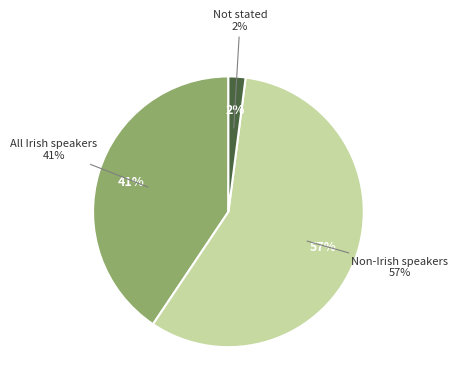

To the nearest percent, what portion does Not stated represent?

2%